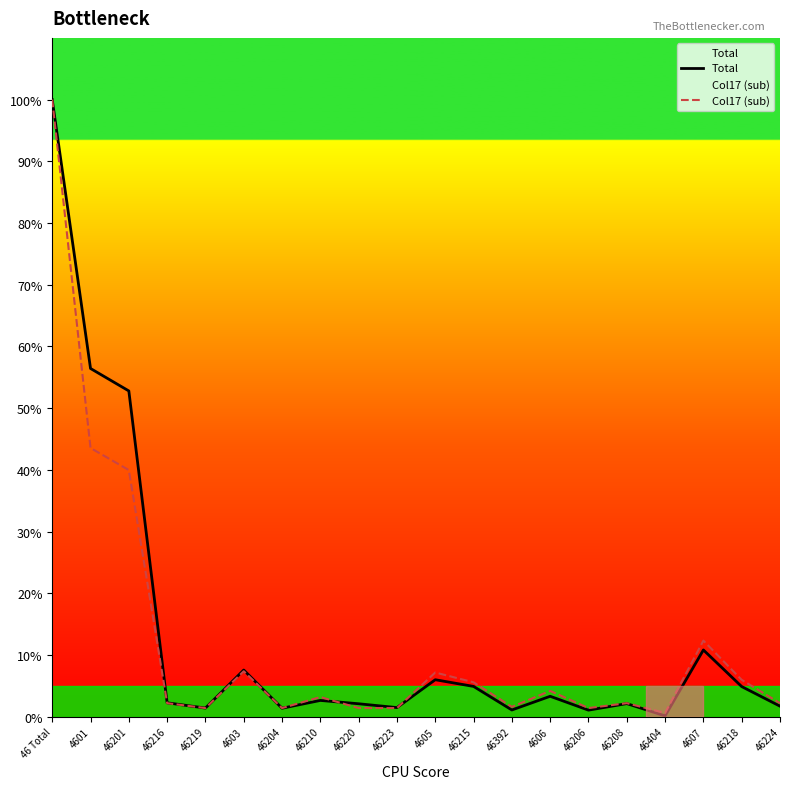

Reading left to right, transcribe all the data shown in this chart.

Total: 100.0	56.4	52.8	2.2	1.4	7.6	1.4	2.6	2.1	1.5	6.0	4.9	1.1	3.3	1.1	2.1	0.1	10.8	4.9	1.7
Col17 (sub): 100.0	43.5	40.0	2.2	1.4	7.4	1.4	3.2	1.4	1.4	7.2	5.6	1.6	4.2	1.4	2.2	0.6	12.3	6.0	2.2